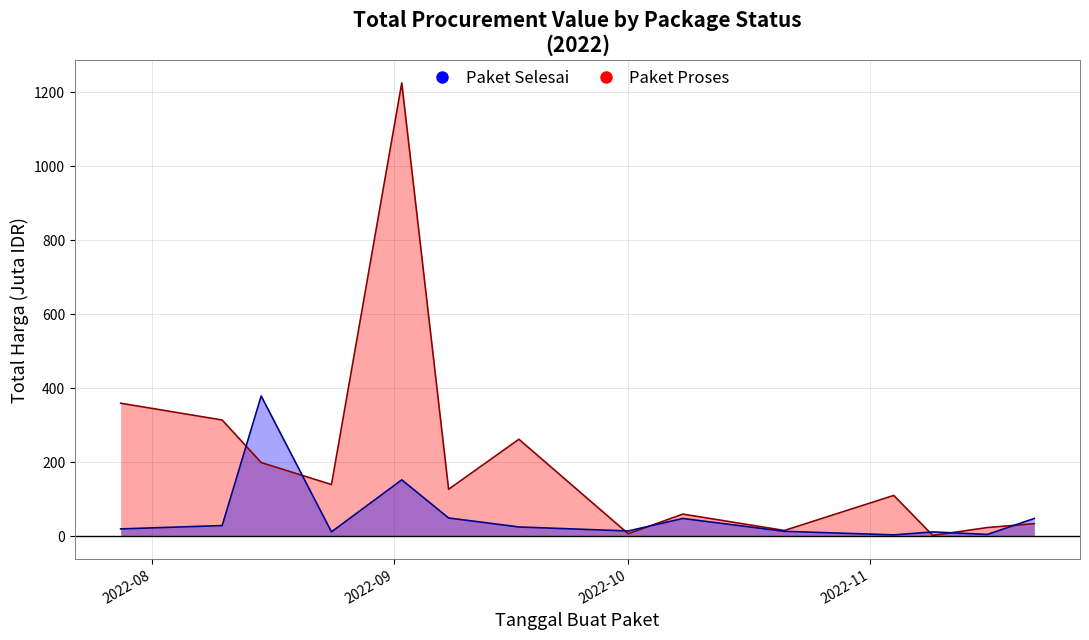

What position from the right is 2022-10-21?

5